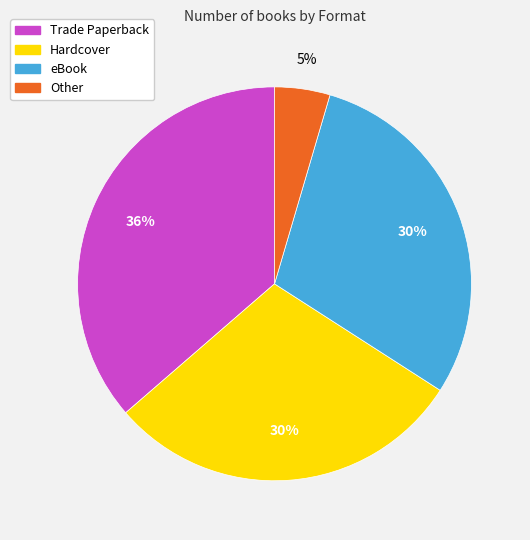

Is there a majority slice in this chart?

No